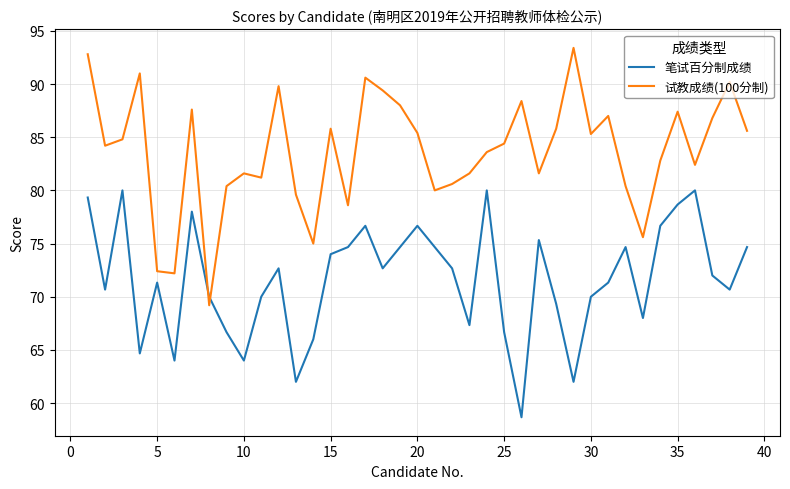

True or false: 笔试百分制成绩 and 试教成绩(100分制) cross at least once.

True